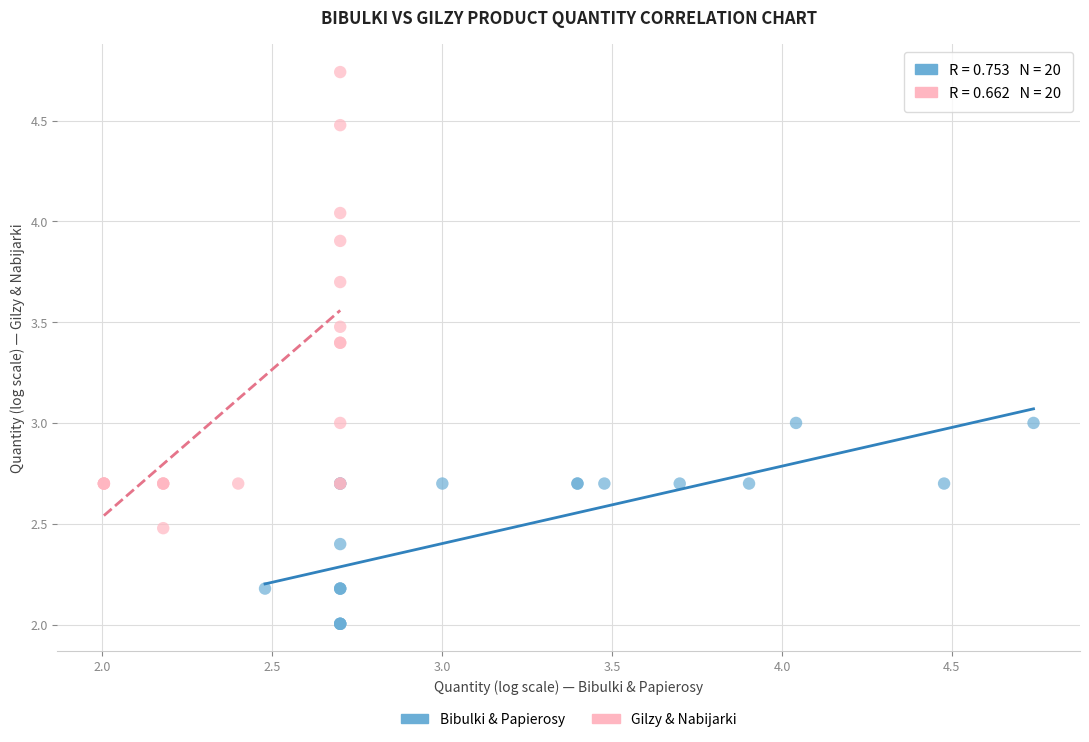

Which series contains the highest Y value?

Gilzy & Nabijarki